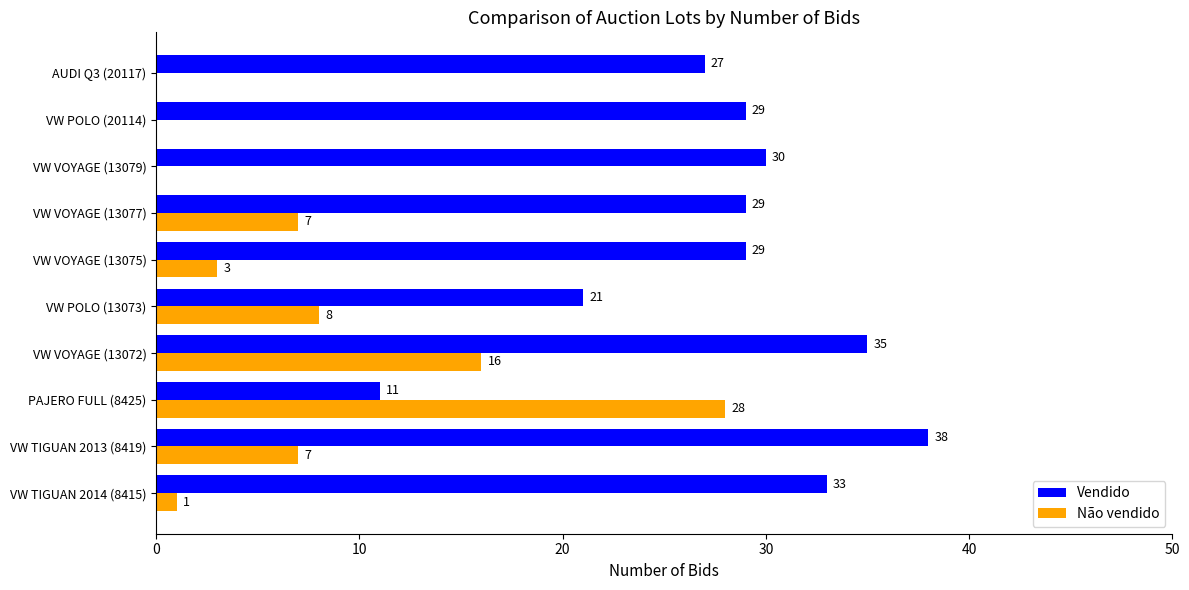

How many distinct data groups are displayed?

2